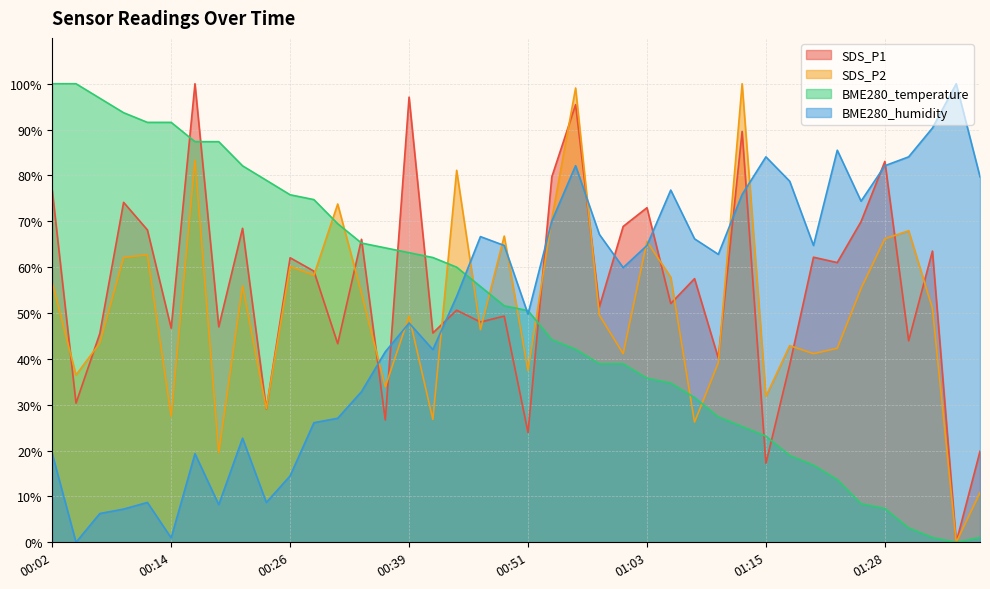

What is the highest value of the BME280_temperature series?

100.0